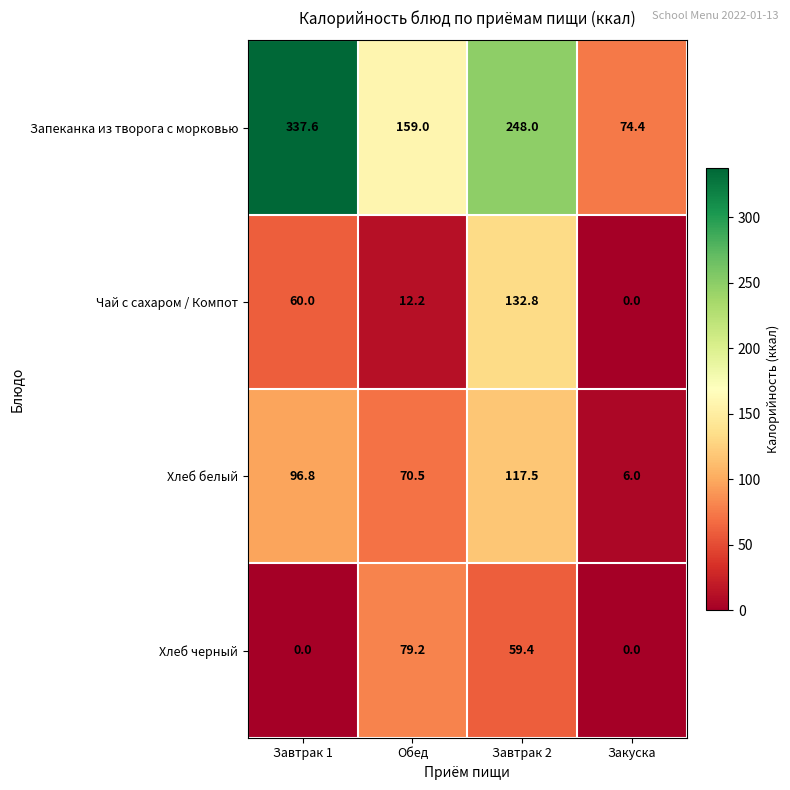

How many data points does each series have?

4